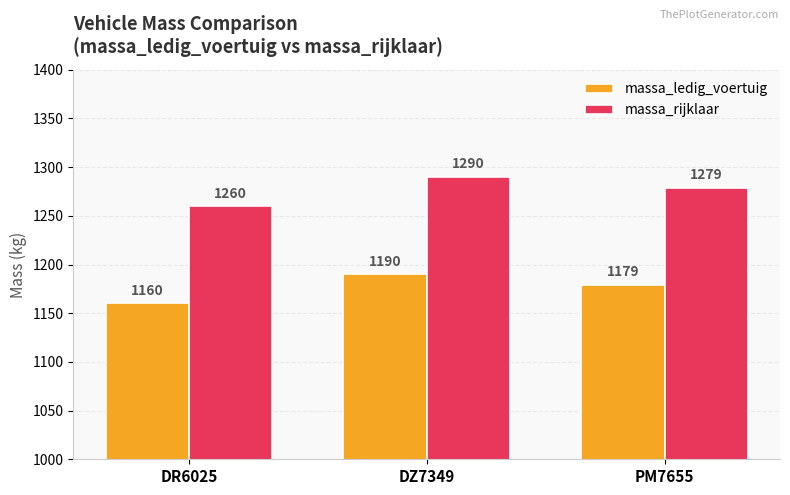

Rank the series by their average value, from highest to lowest.

massa_rijklaar, massa_ledig_voertuig